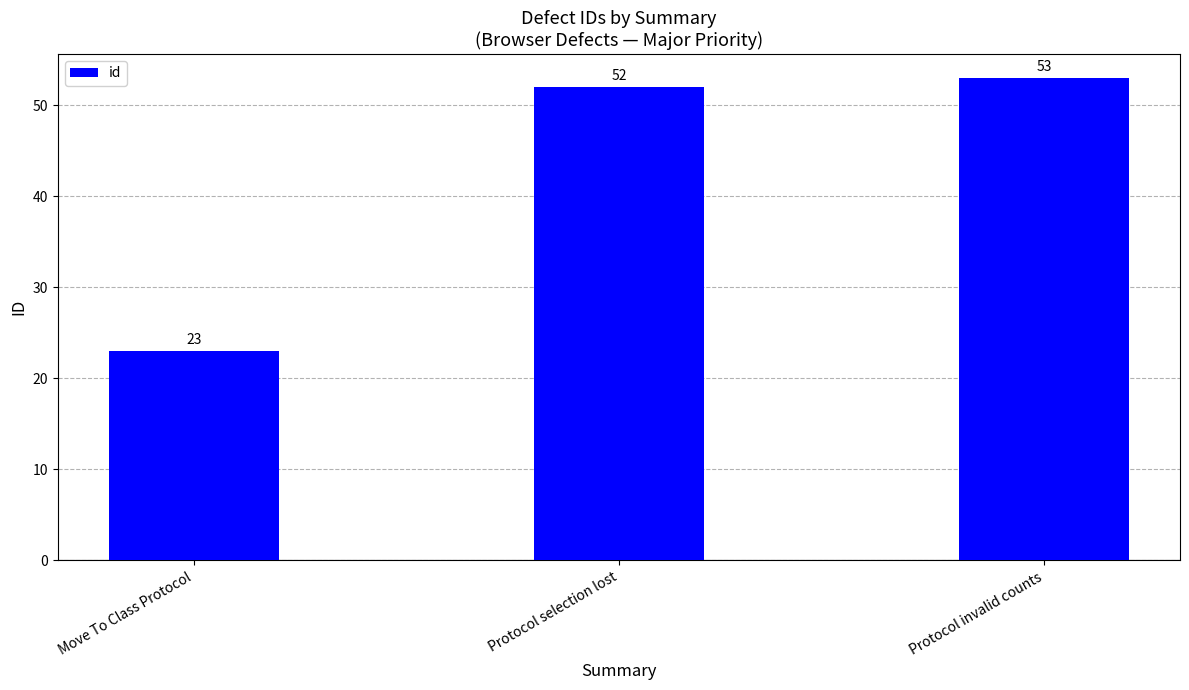

How many series are shown in this chart?

1